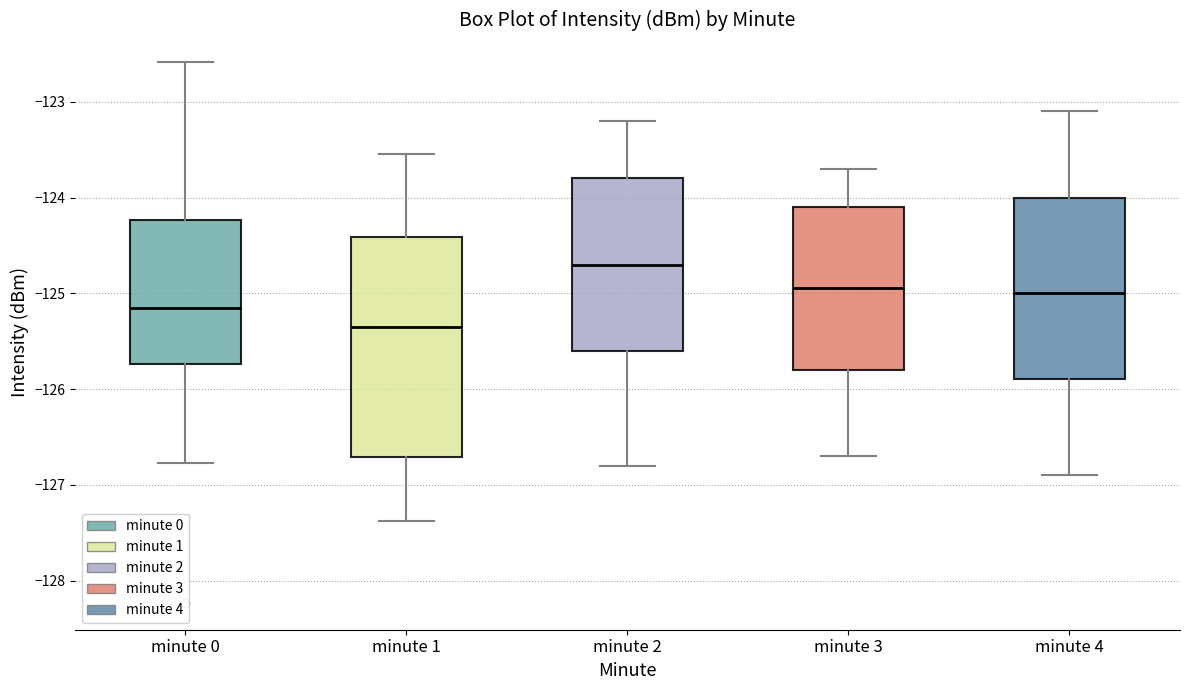

Where does the lower whisker of the box for minute 3 end on the y-axis? The values are not printed on the chart, so give them approximately, as read against the axis.

-126.7